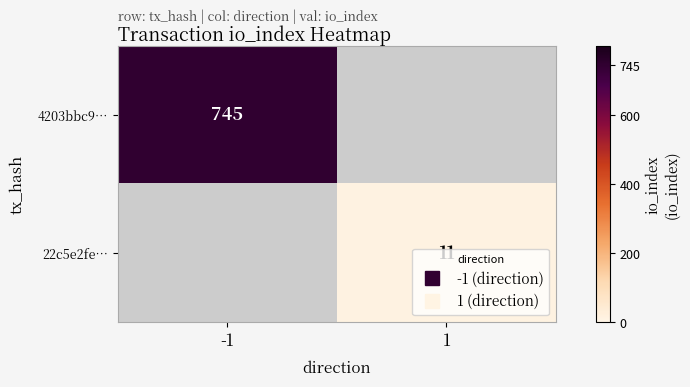

Which category has the highest value across all series?

-1